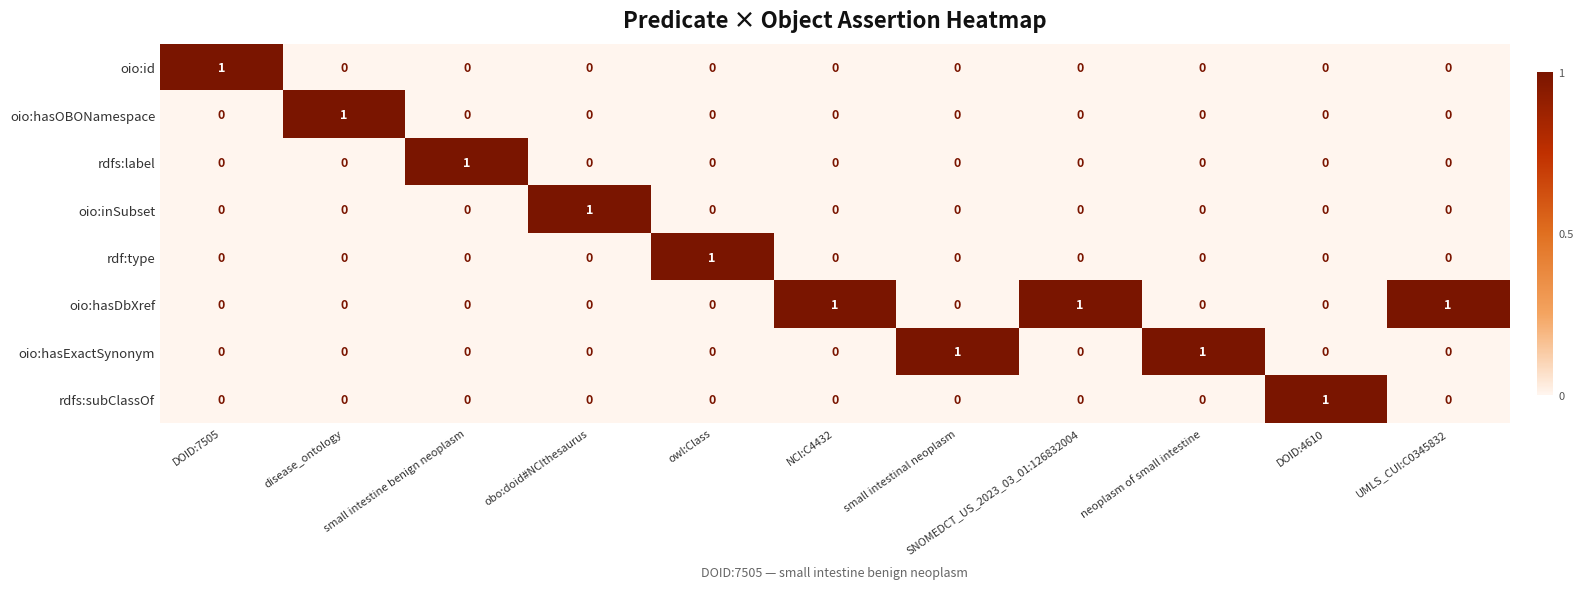

What is the total value across all series at owl:Class?

1